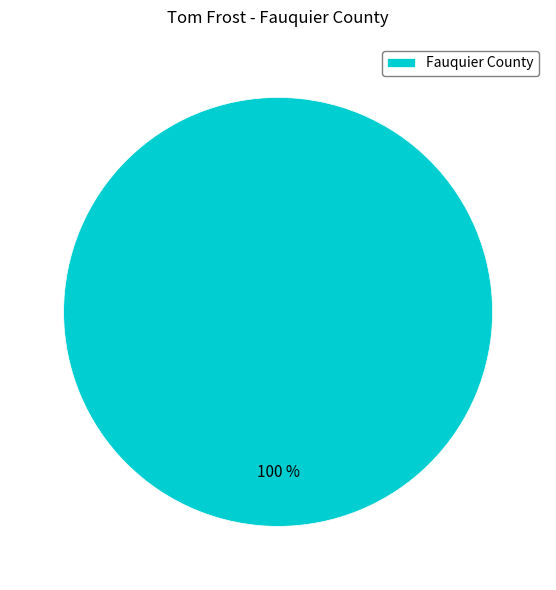

Is it true that Fauquier County is 100% of the pie?

True